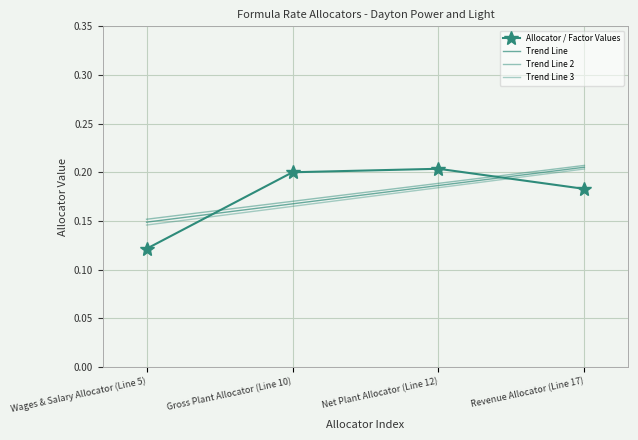

Reading left to right, what are all the values shown in this chart?

0.1	0.2	0.2	0.2